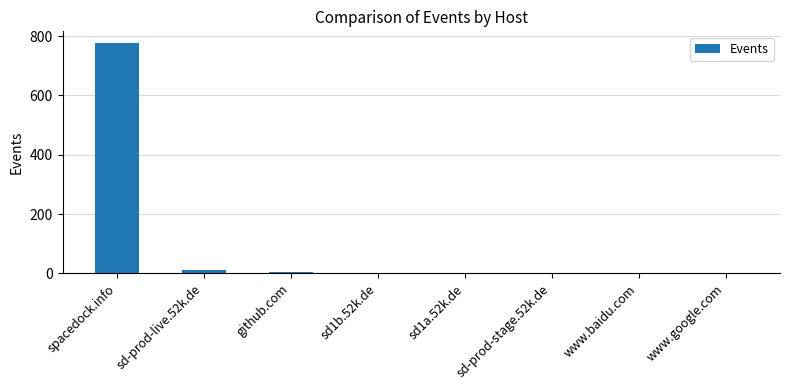

True or false: the data shows 777 at spacedock.info.

True